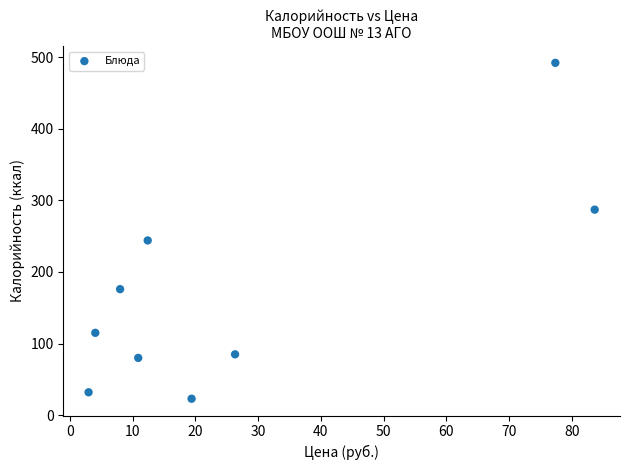

What Y value in the scatter plot is closest to 257?

244